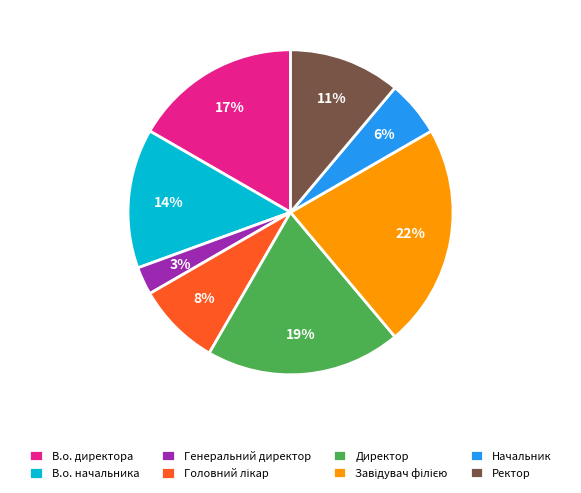

Is Директор the majority of the pie?

No